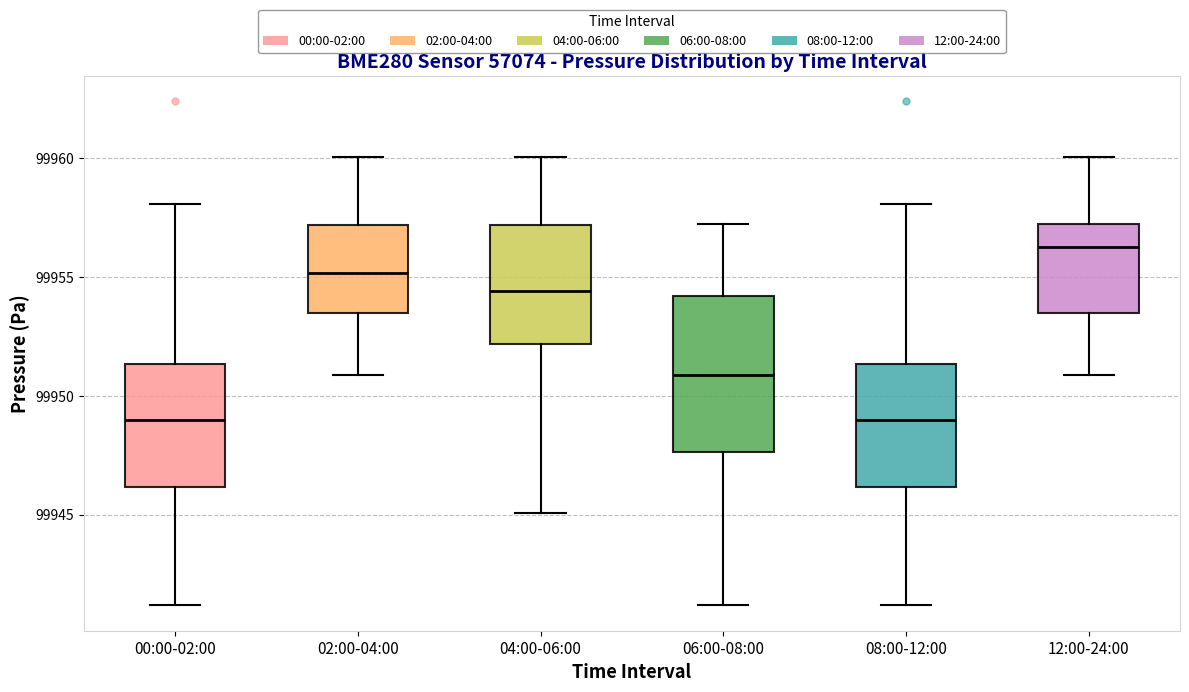

Where is the upper edge of the box for 00:00-02:00 on the y-axis? The values are not printed on the chart, so give them approximately, as read against the axis.

99951.5